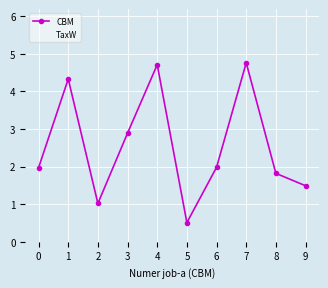

Which label corresponds to the smallest value in the chart?

5